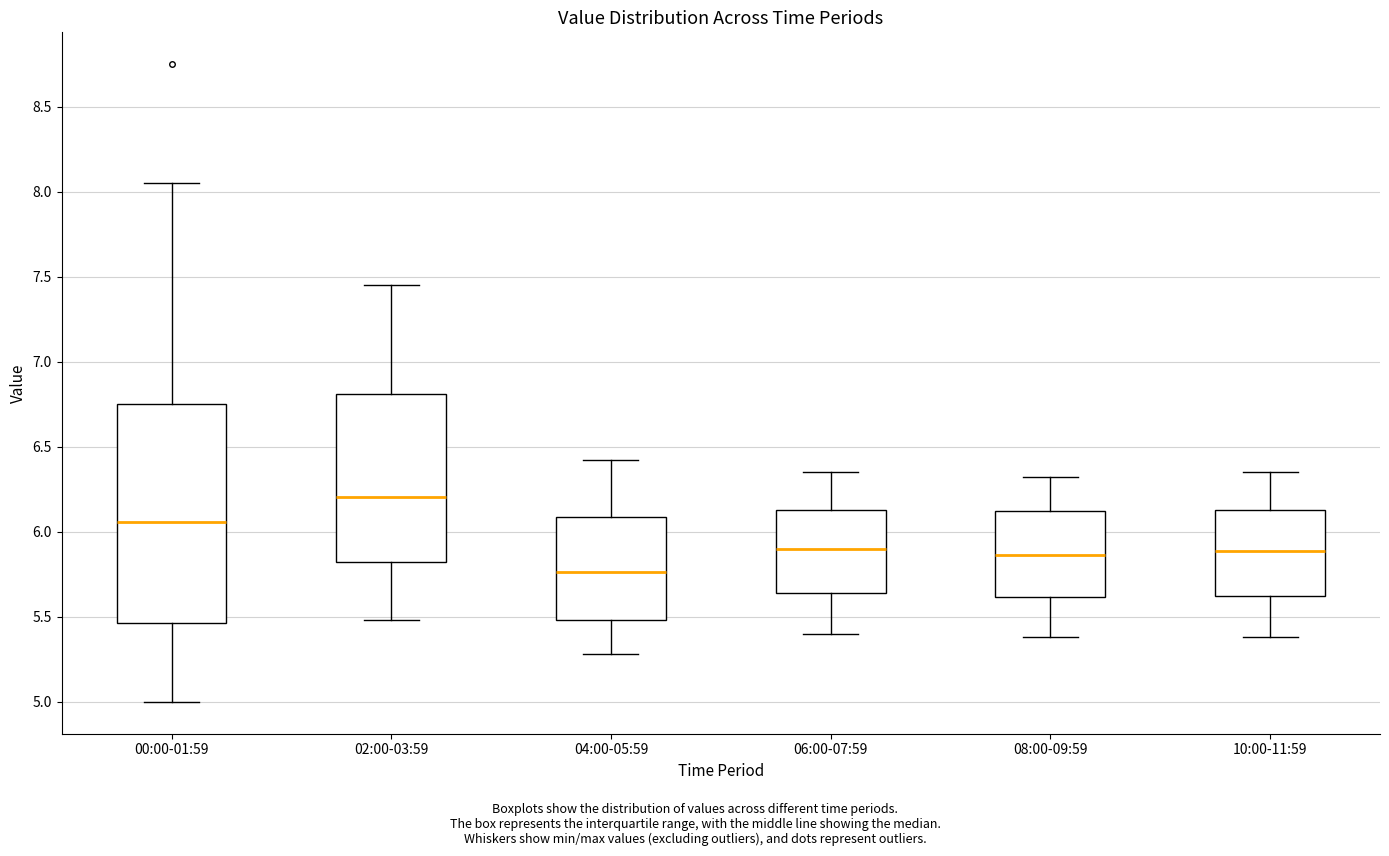

Which box is the tallest, from its lower edge to its upper edge?

00:00-01:59